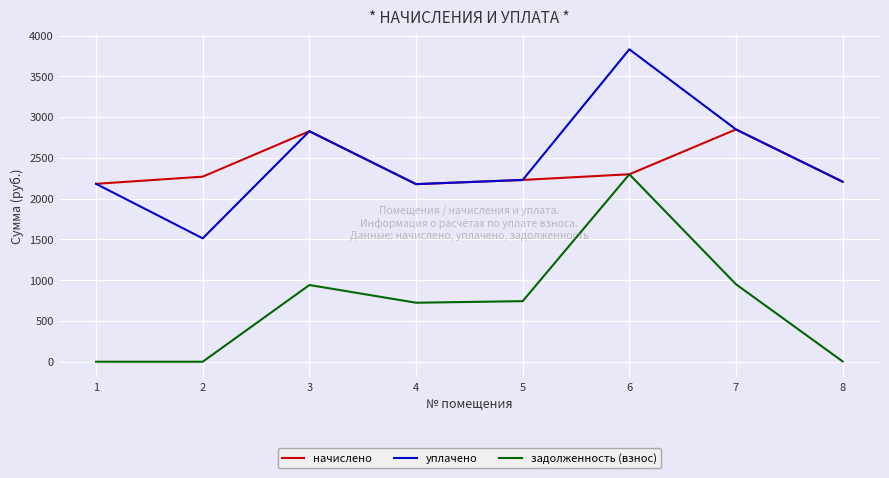

What is the sum of the начислено values at 7 and 8?

5055.4